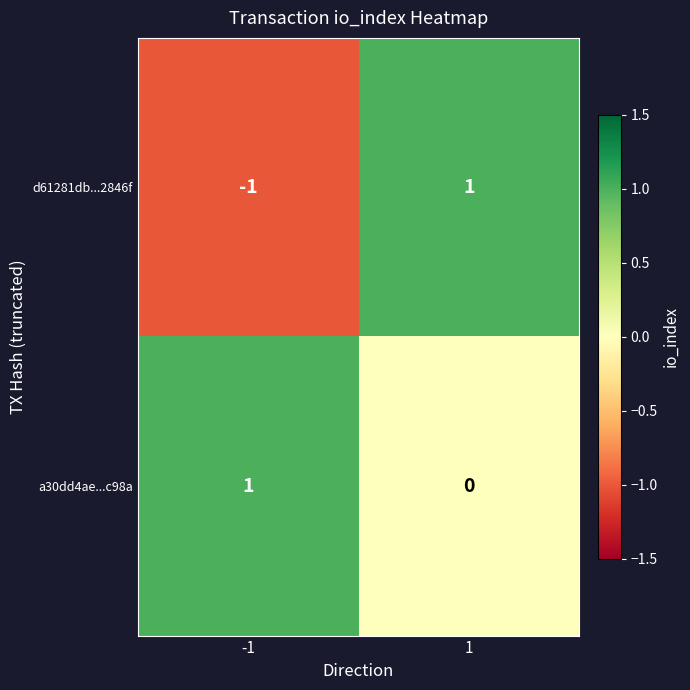

Reading left to right, what are all the values shown in this chart?

d61281db...2846f: -1	1
a30dd4ae...c98a: 1	0